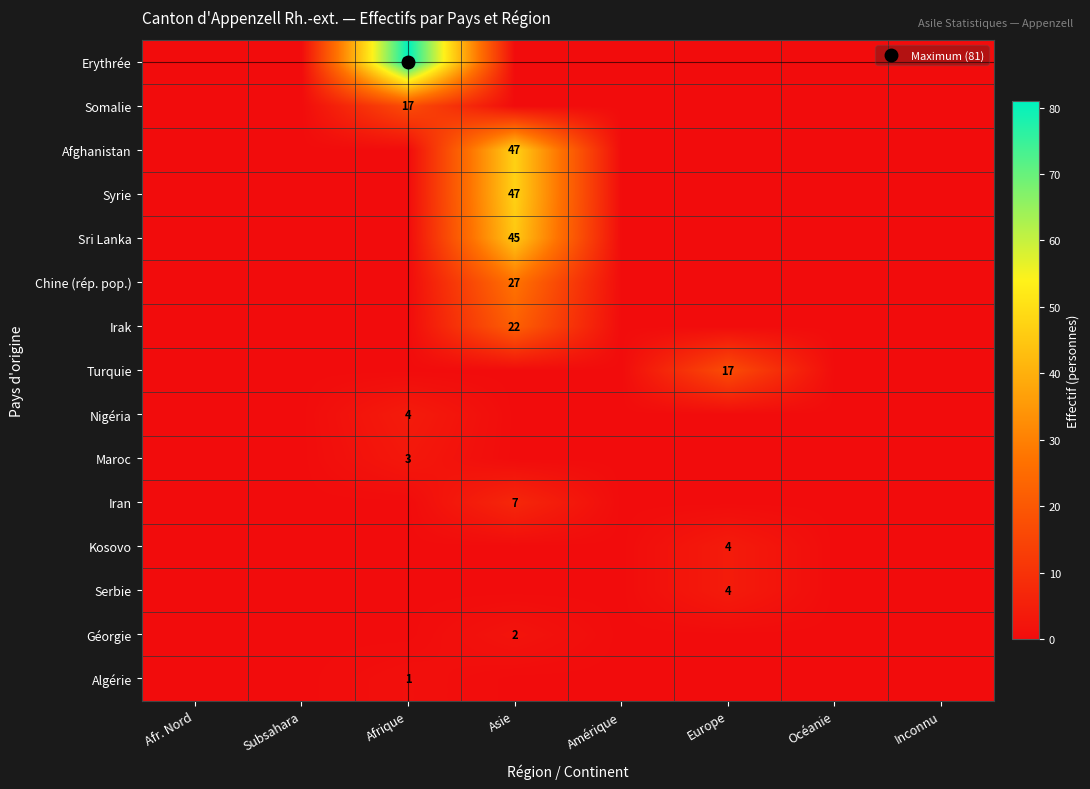

At how many categories does at least one series exceed 76?

1